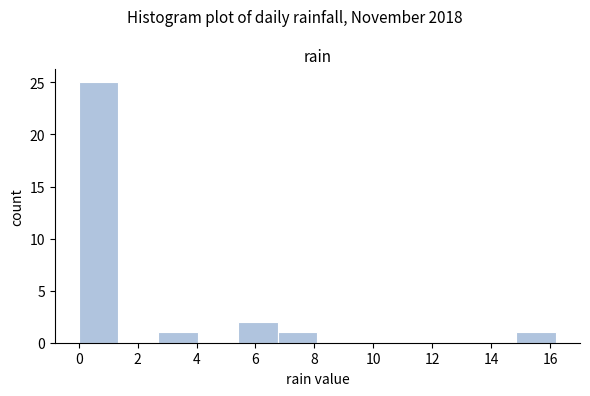

Reading left to right, transcribe this chart: for each bar, give the range it covers on the x-axis and its height. Neither the bar edges nor the heights are printed on the chart, so give them approximately, as read against the axes.

0.00 to 1.35: 25
1.35 to 2.70: 0
2.70 to 4.05: 1
4.05 to 5.40: 0
5.40 to 6.75: 2
6.75 to 8.10: 1
8.10 to 9.45: 0
9.45 to 10.80: 0
10.80 to 12.15: 0
12.15 to 13.50: 0
13.50 to 14.85: 0
14.85 to 16.20: 1